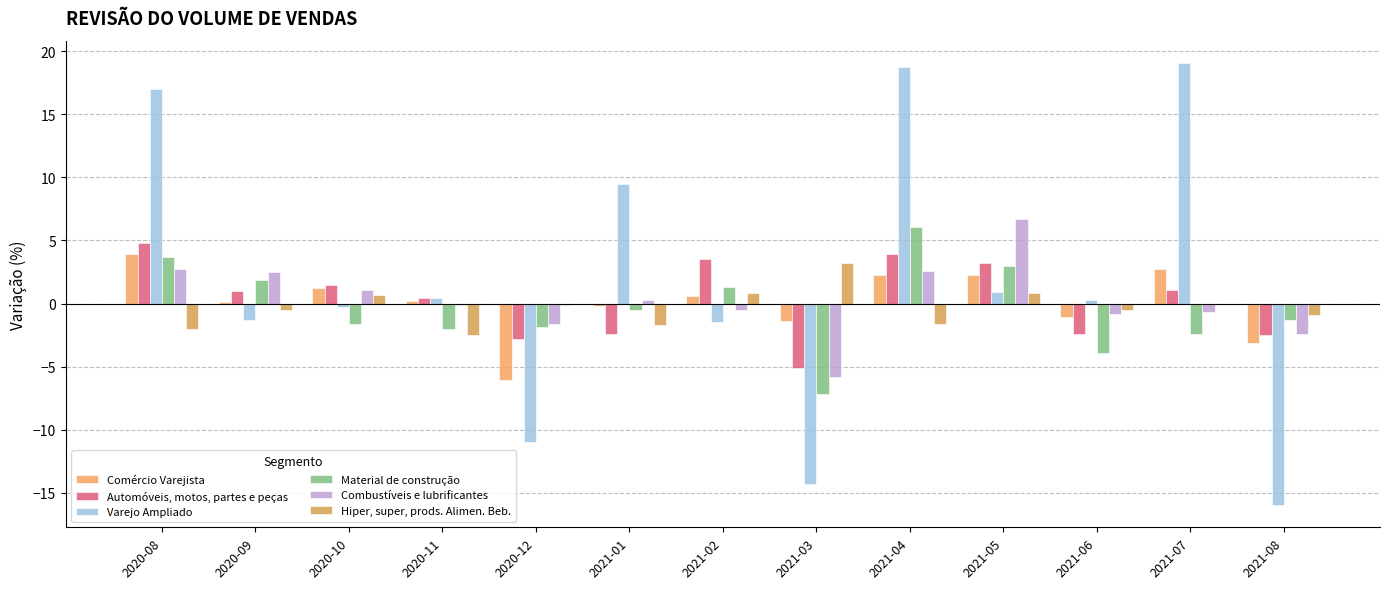

What is the sum of all Varejo Ampliado values?

21.6